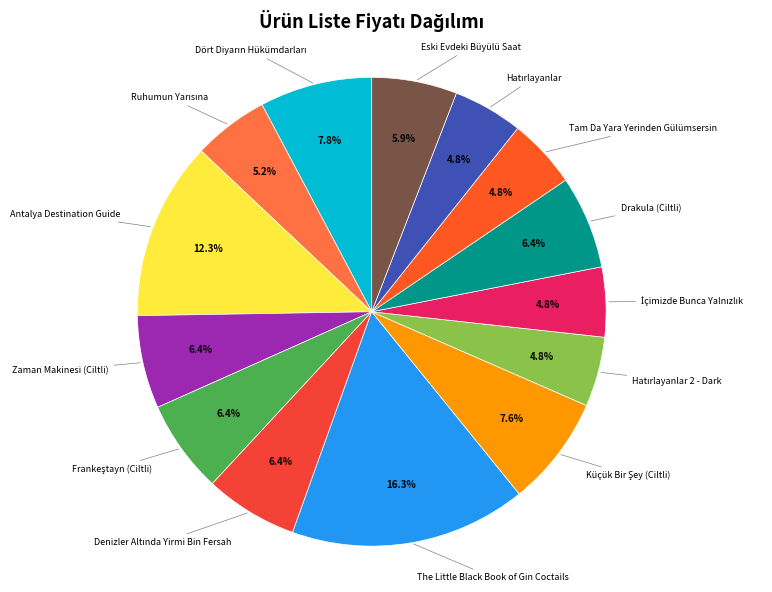

How many slices are in this pie chart?

14